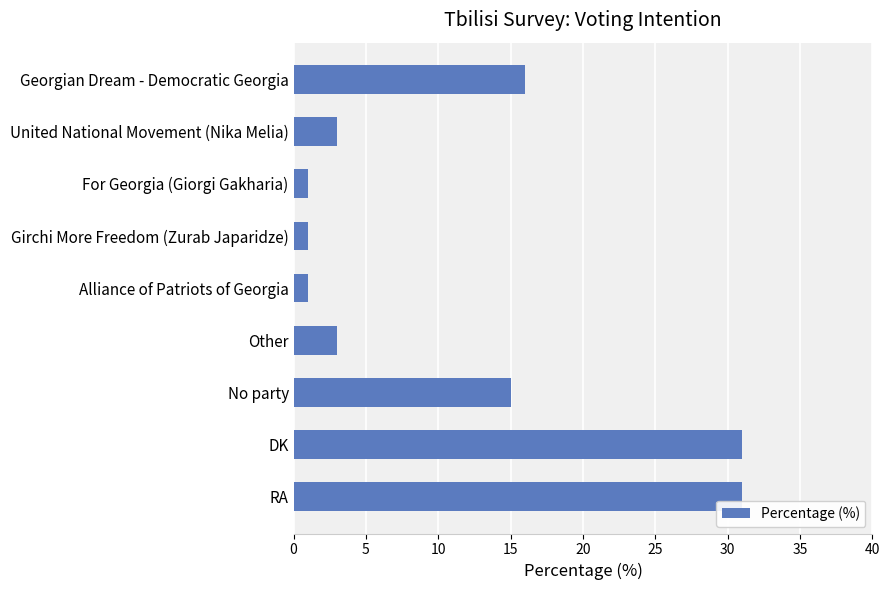

The value at United National Movement (Nika Melia) is 3. True or false?

True